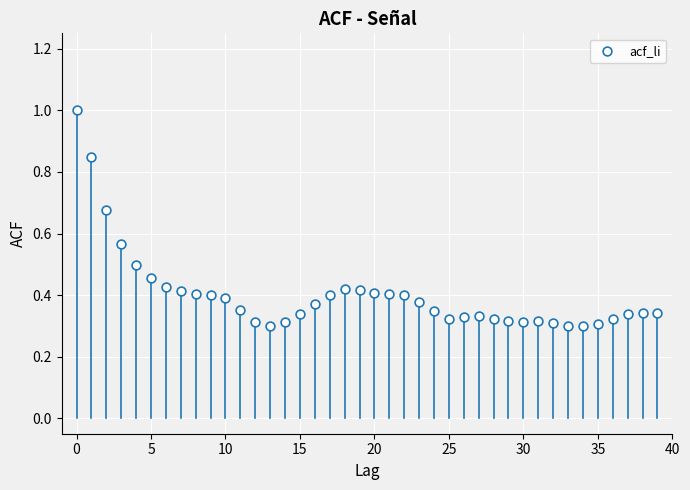

Count the number of points in this scatter plot.

40